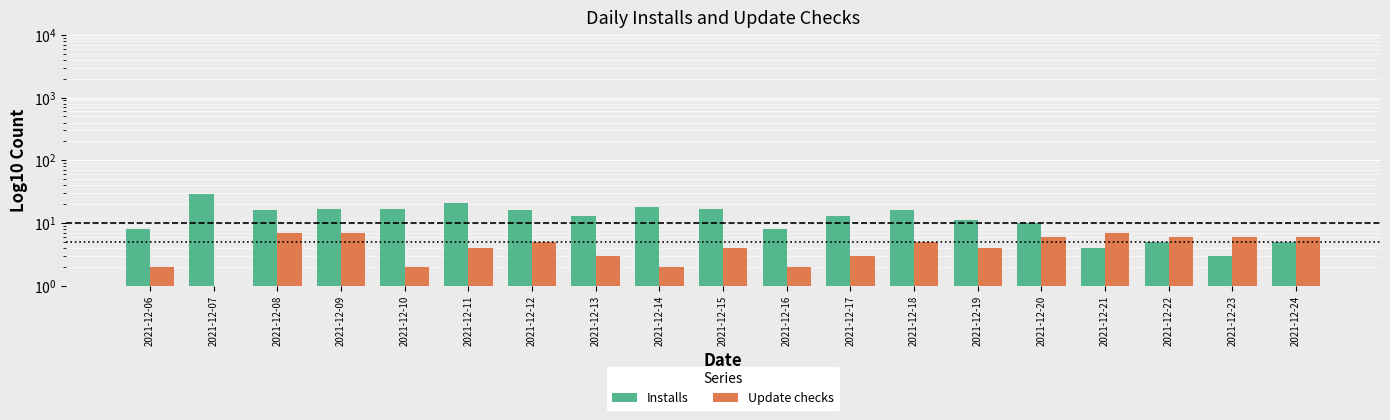

List the series in order of their peak value, highest first.

Installs, Update checks